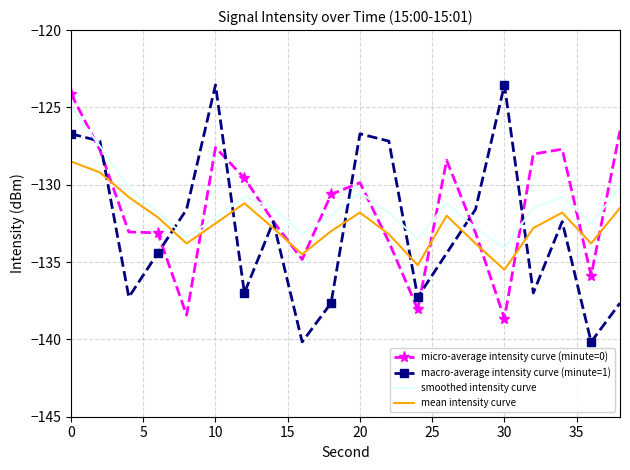

What is the lowest value of the smoothed intensity curve series?

-134.1